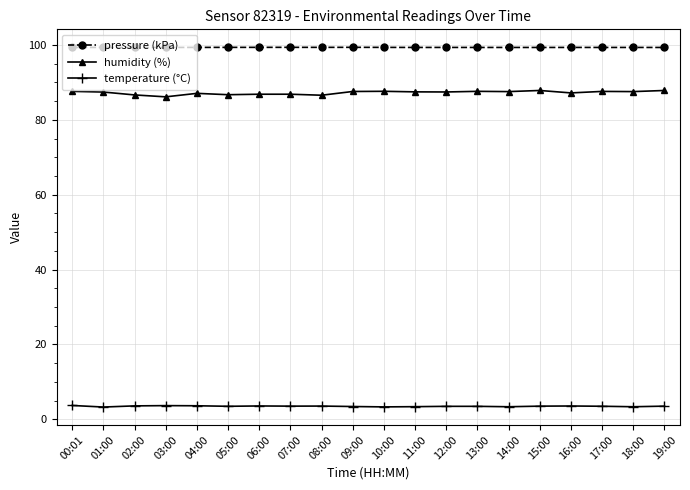

What is the label of the 4th point from the right?

16:00